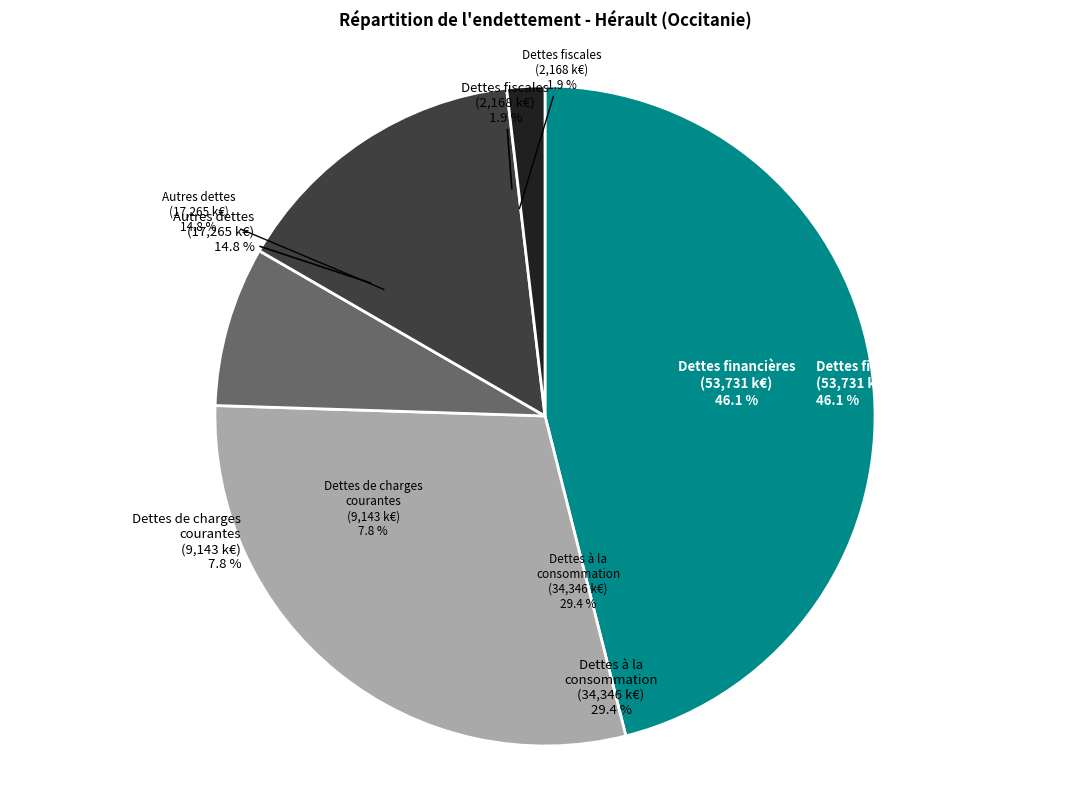

Is there any slice that represents more than half of the pie?

No